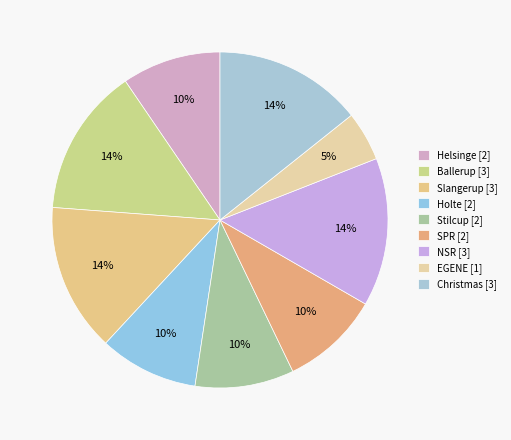

How much of the chart is everything except SPR?

90.5%